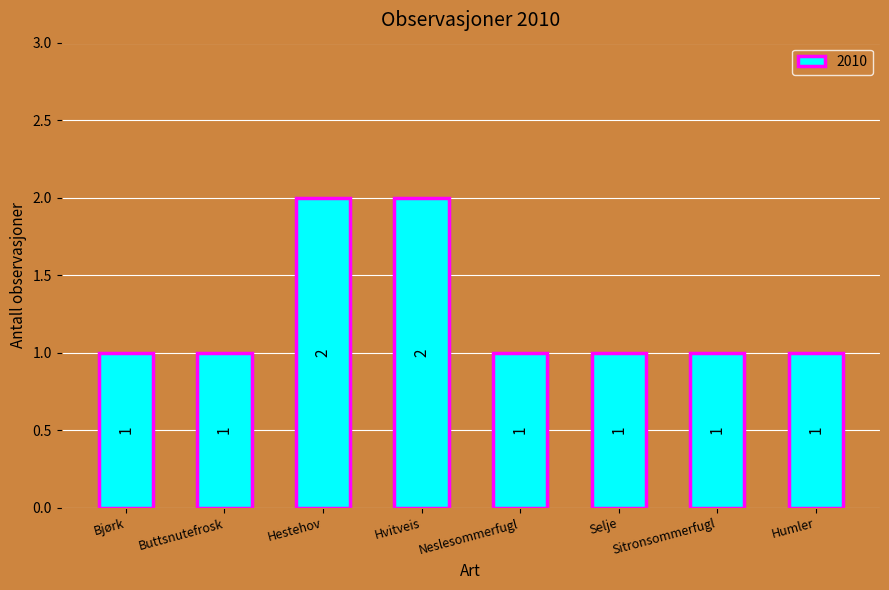

What is the label of the 8th bar from the left?

Humler